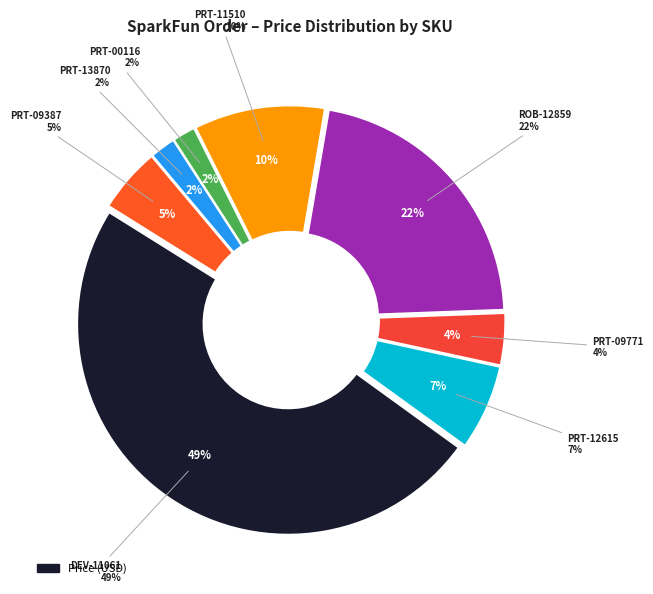

Is there a majority slice in this chart?

No